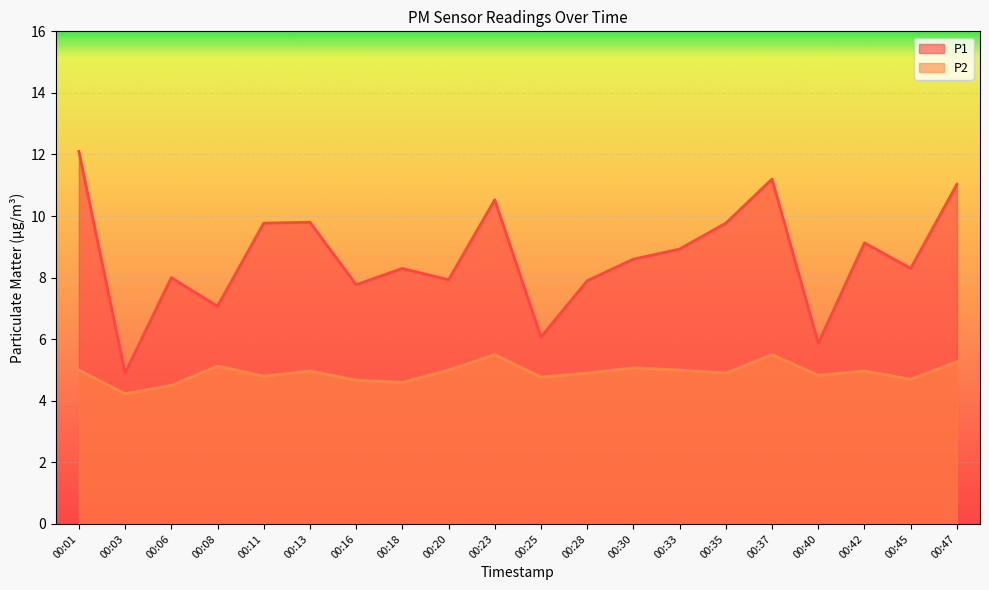

List the series in order of their overall mean, highest first.

P1, P2